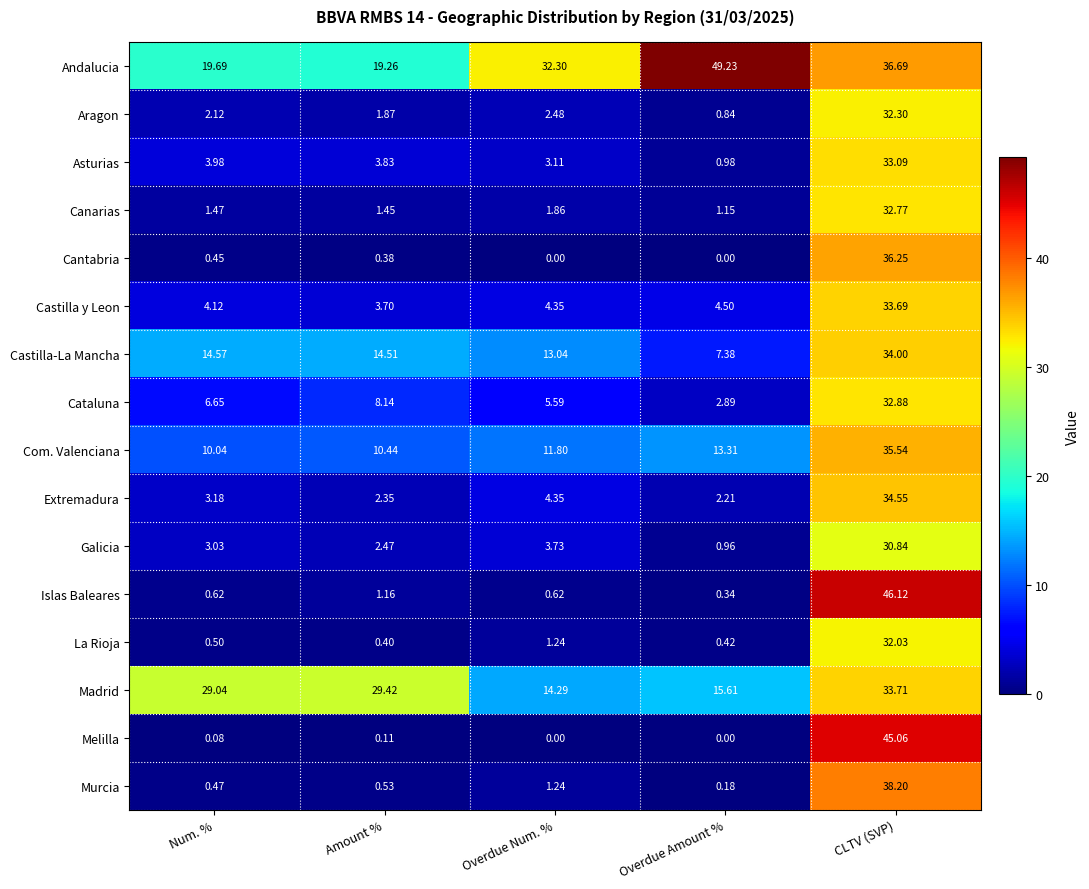

Rank the series by their maximum value, from highest to lowest.

Andalucia, Islas Baleares, Melilla, Murcia, Cantabria, Com. Valenciana, Extremadura, Castilla-La Mancha, Madrid, Castilla y Leon, Asturias, Cataluna, Canarias, Aragon, La Rioja, Galicia